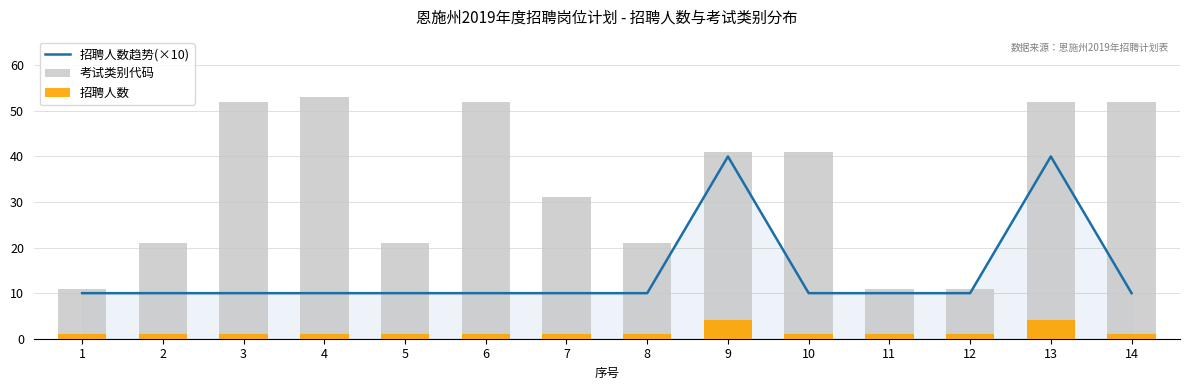

How many data points does each series have?

14